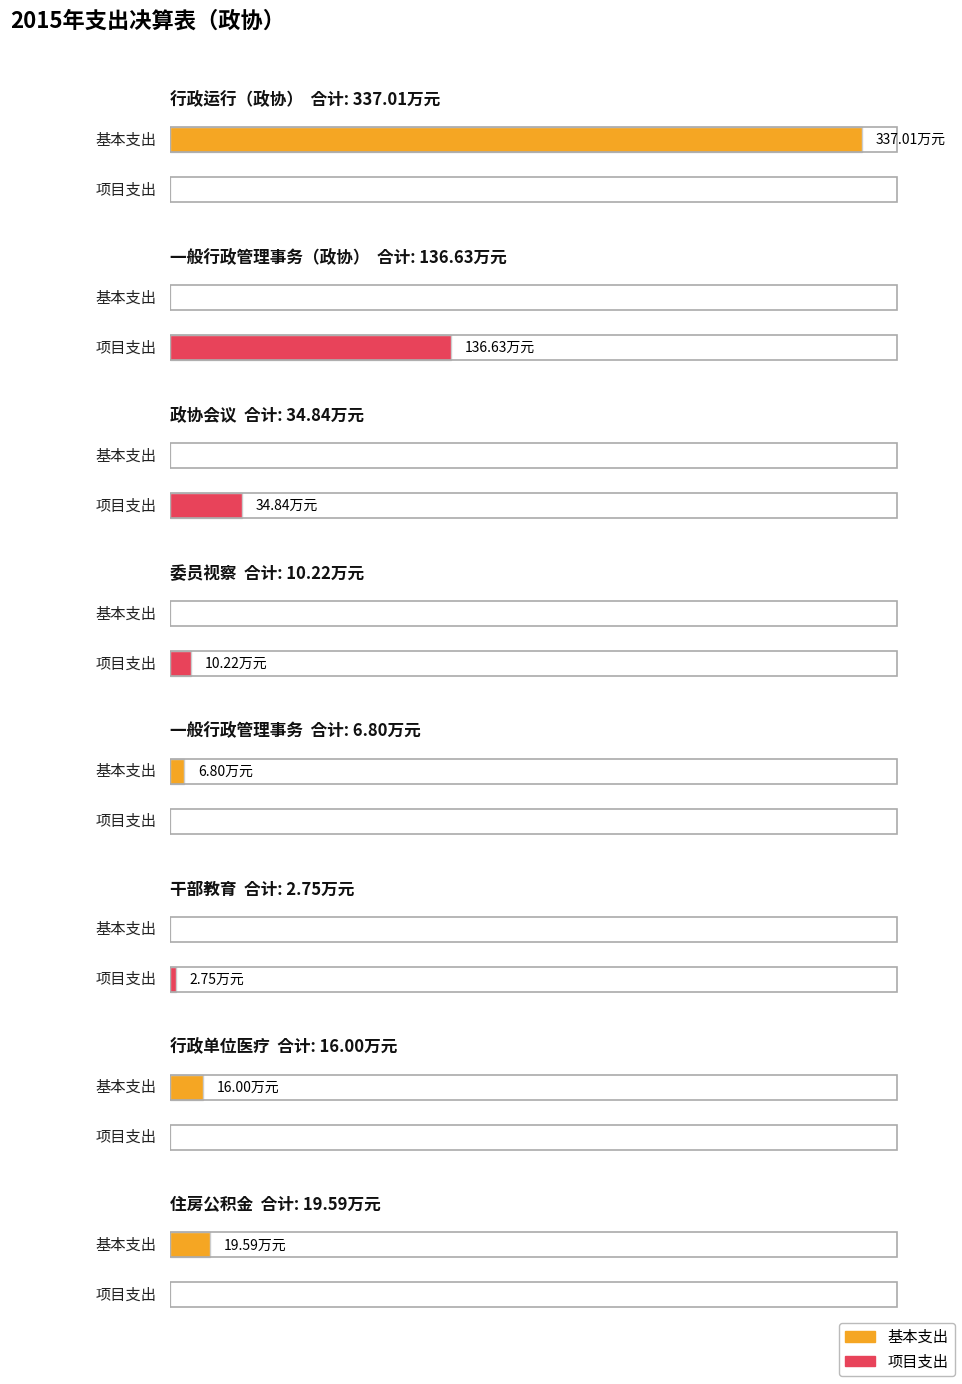

What is the average value of the 项目支出 series?

23.1